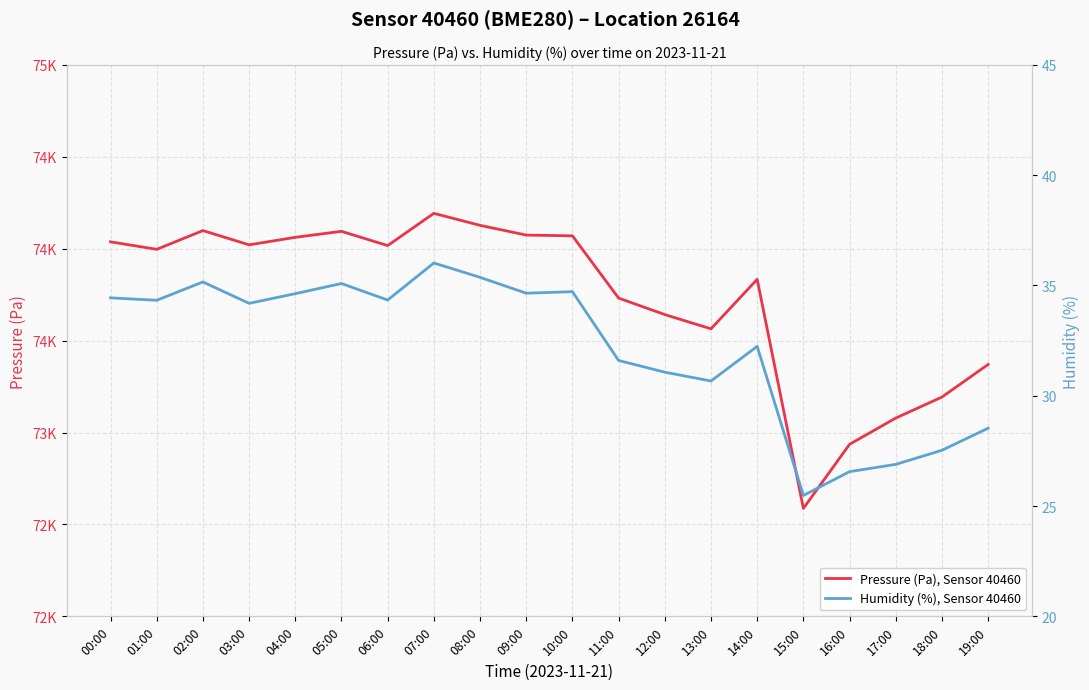

At which category does Pressure (Pa), Sensor 40460 reach its first local valley?

01:00